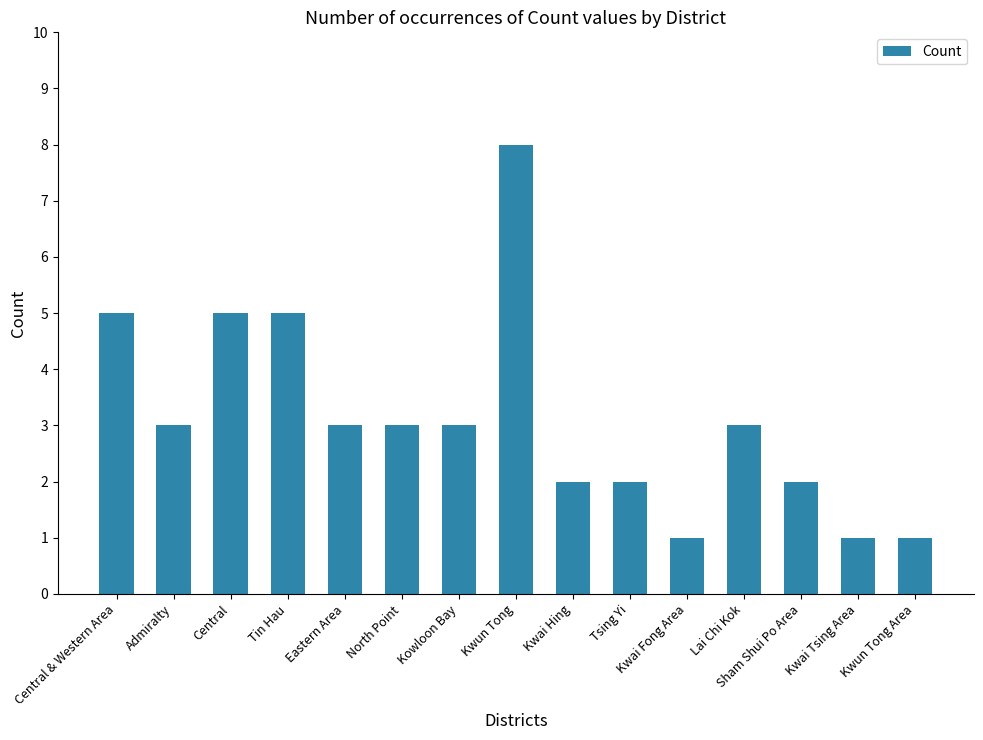

Is it true that the value at Kwun Tong Area is 1?

True